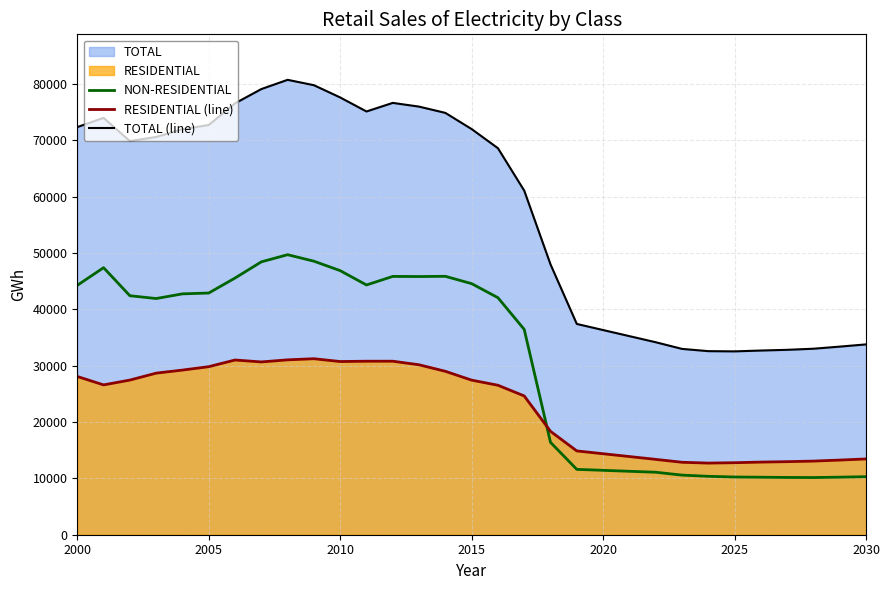

How many lines are shown in the chart?

3